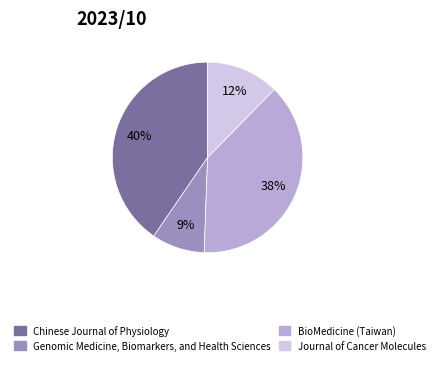

Is the sum of Genomic Medicine, Biomarkers, and Health Sciences and Chinese Journal of Physiology greater than half?

No